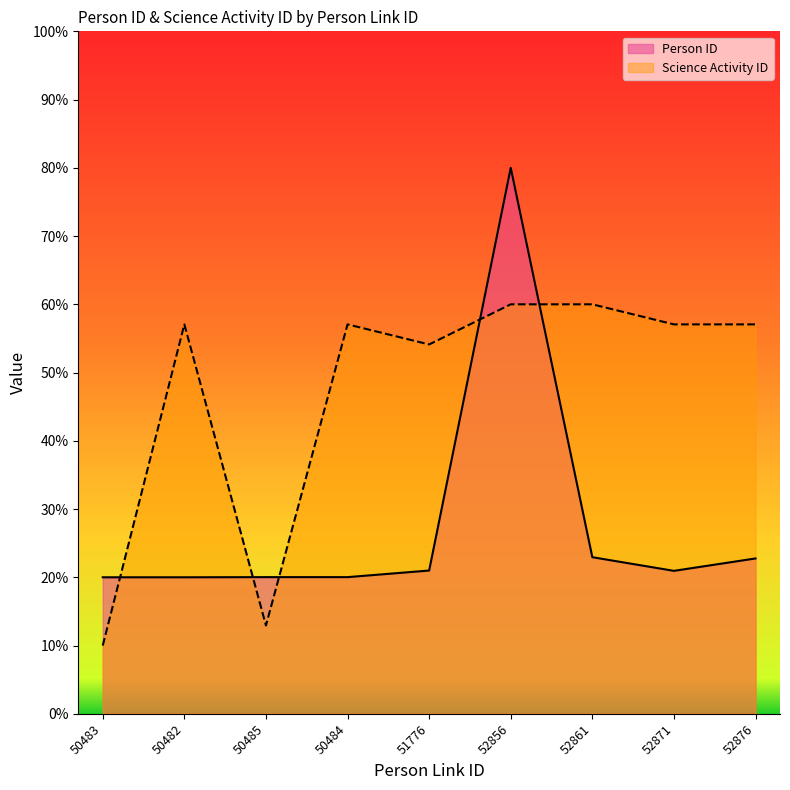

Which category has the highest value across all series?

52856